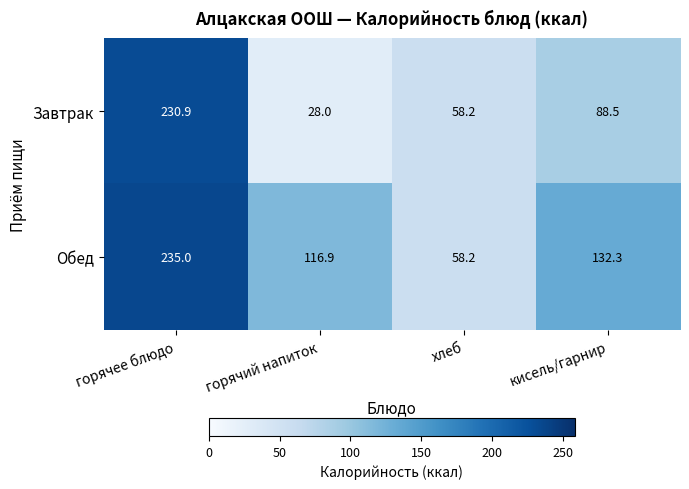

List the series in order of their peak value, lowest first.

Завтрак, Обед